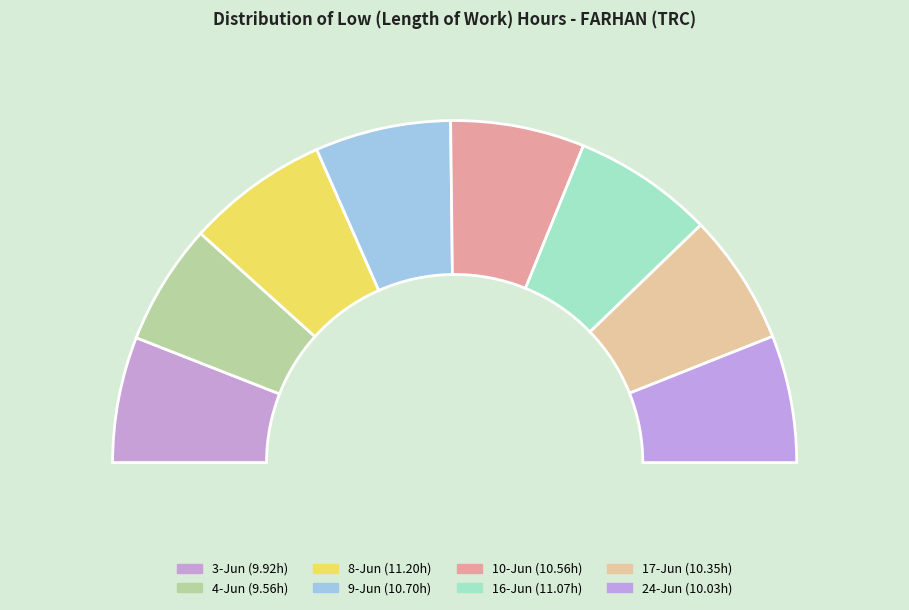

Is there any slice that represents more than half of the pie?

No